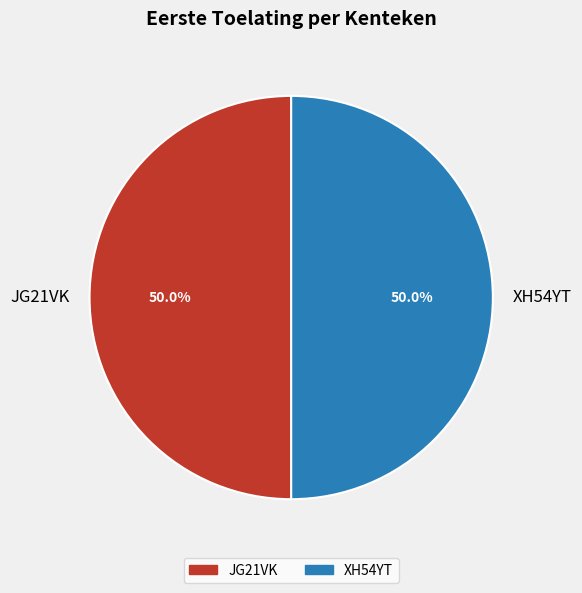

What percentage do JG21VK and XH54YT together represent?

100.0%